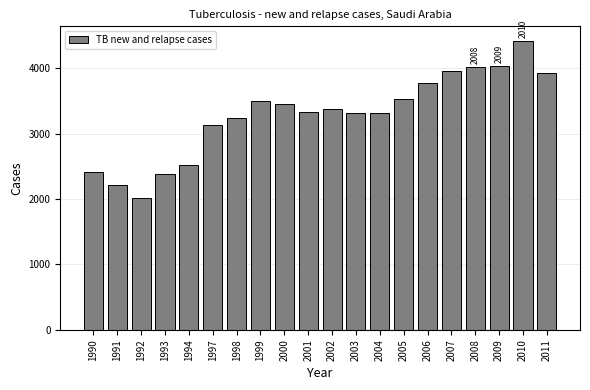

What is the value of the 9th bar from the left?

3452